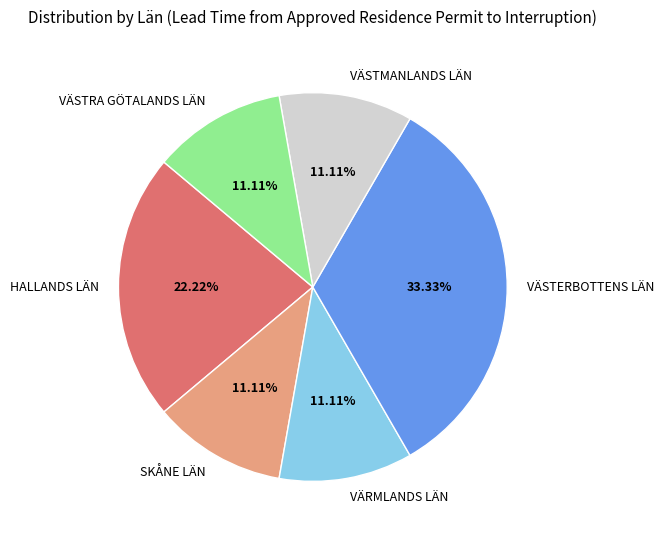

To the nearest percent, what percentage of the pie is HALLANDS LÄN?

22%